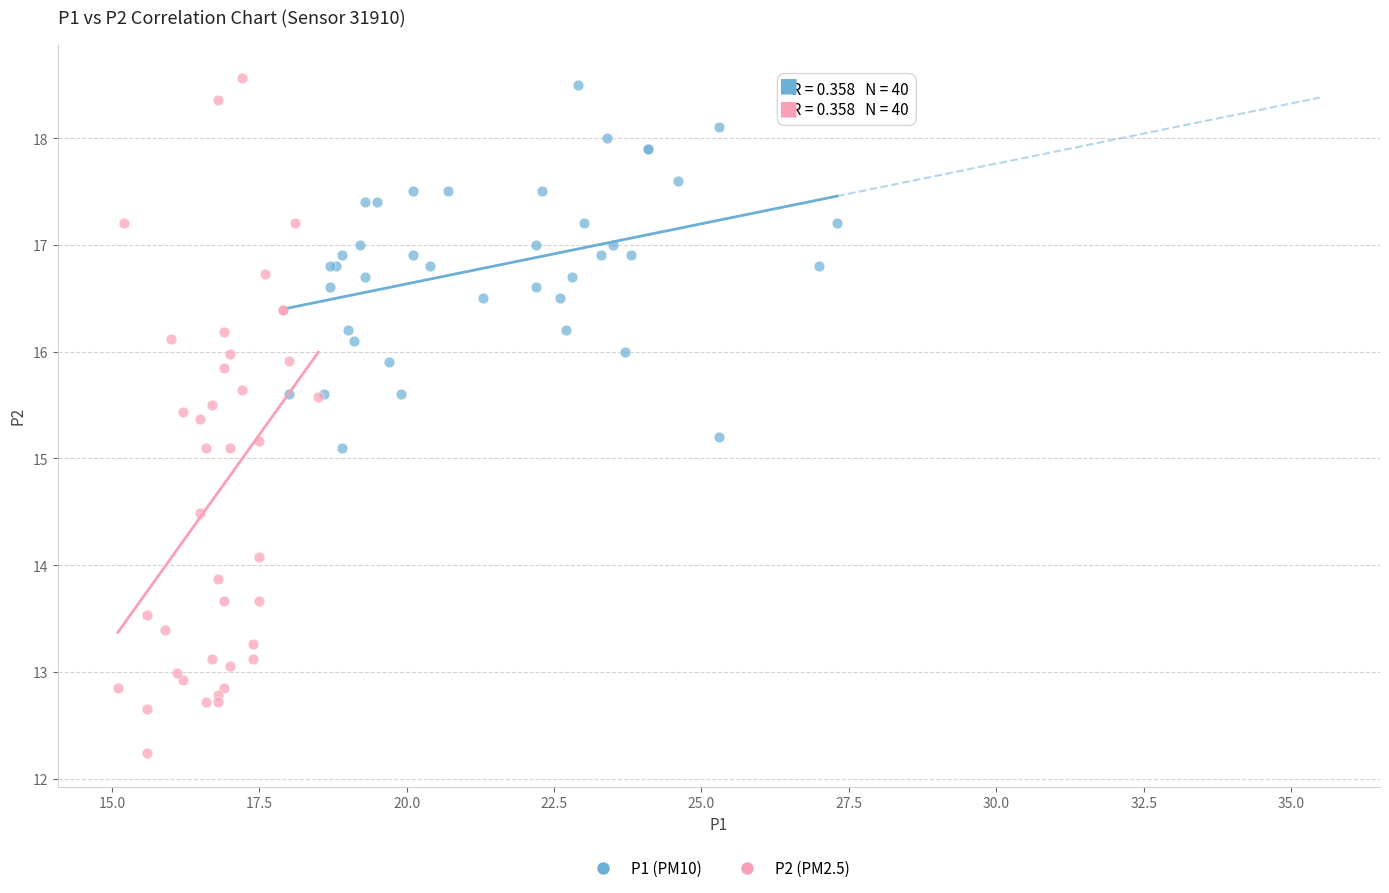

Which series contains the lowest Y value?

P2 (PM2.5)